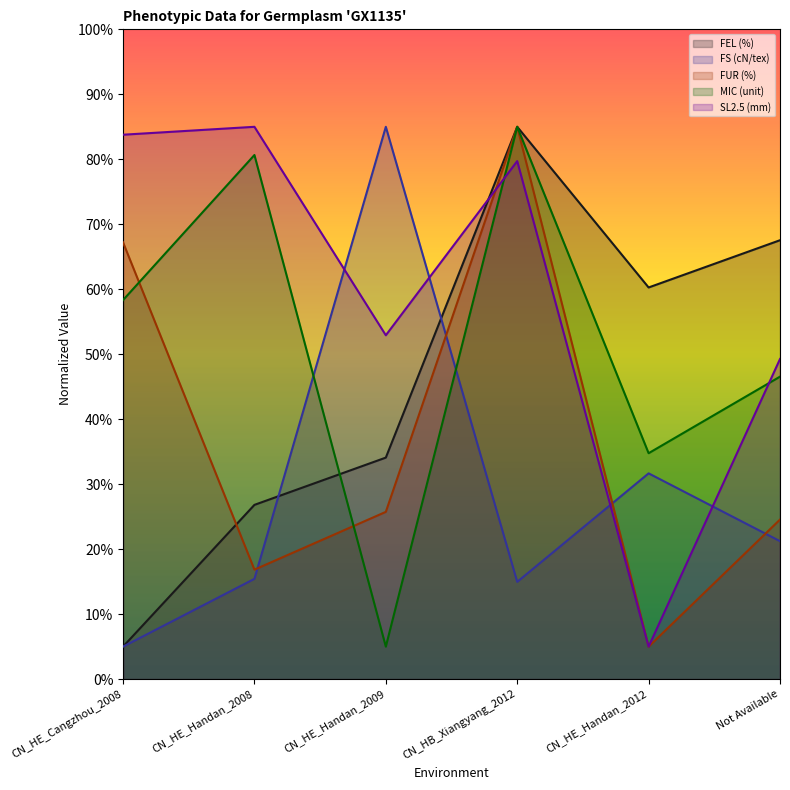

Where is the first local minimum for FEL (%)?

CN_HE_Handan_2012